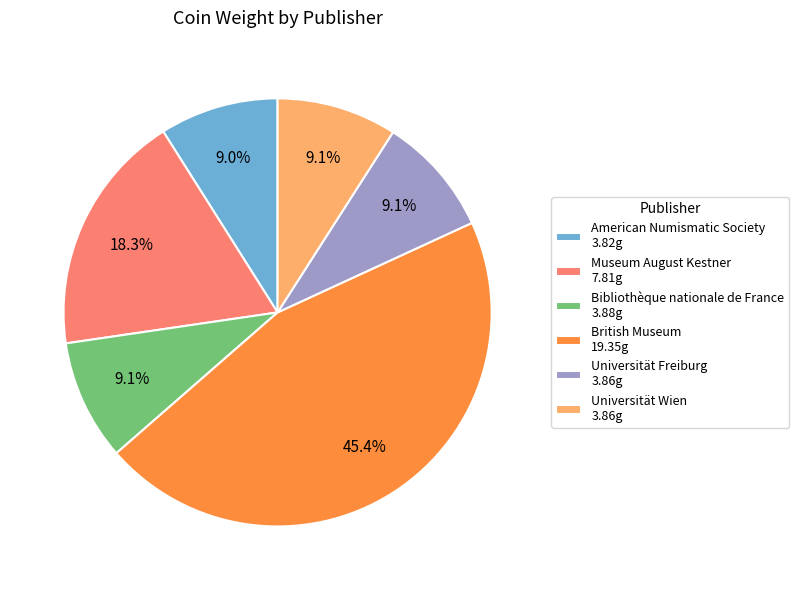

What is the ratio of the value at Museum August Kestner 7.81g to the value at American Numismatic Society 3.82g?

2.0